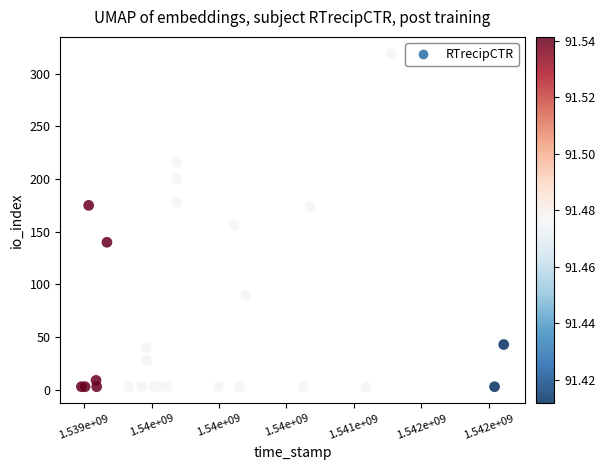

What Y value in the scatter plot is closest to 161?

156